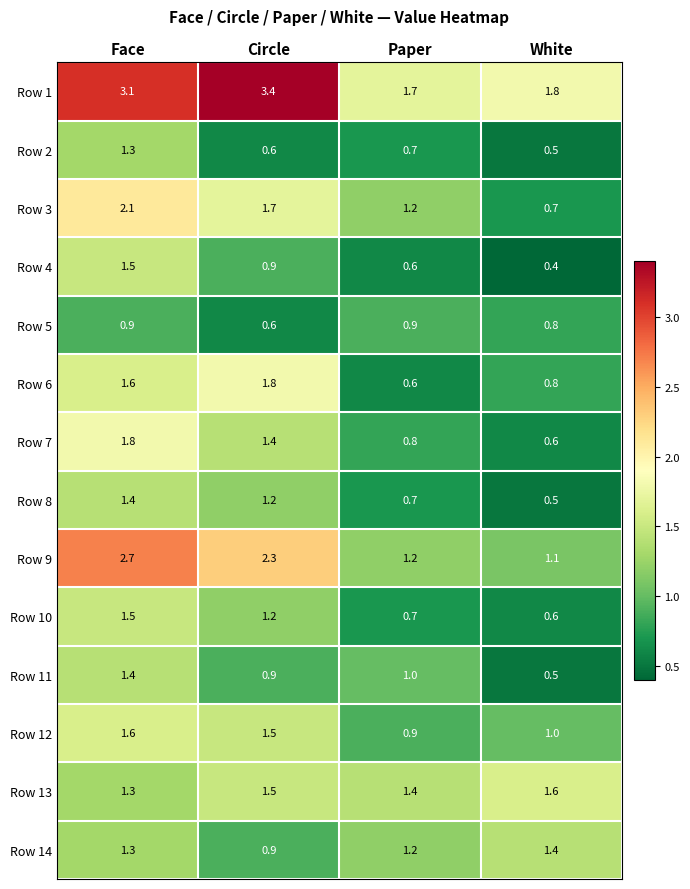

How many distinct data groups are displayed?

14